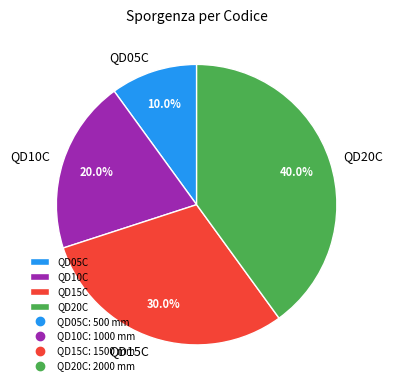

Is it true that QD15C is 25% of the pie?

False